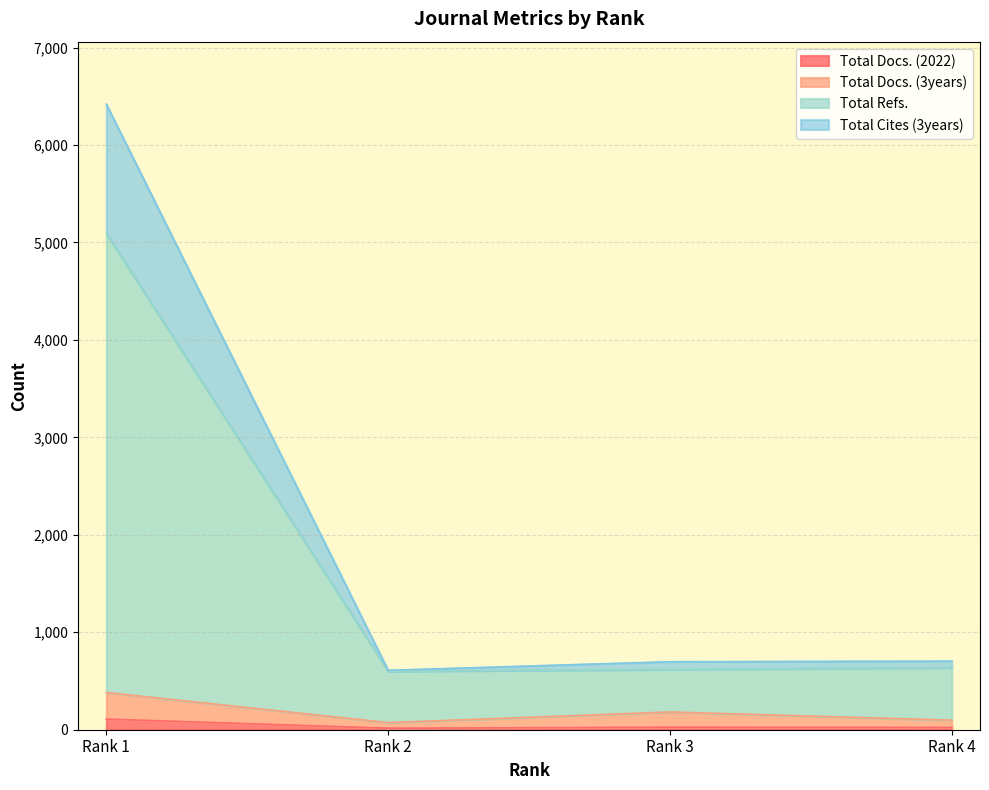

What is the total value across all series at Rank 1?

12003